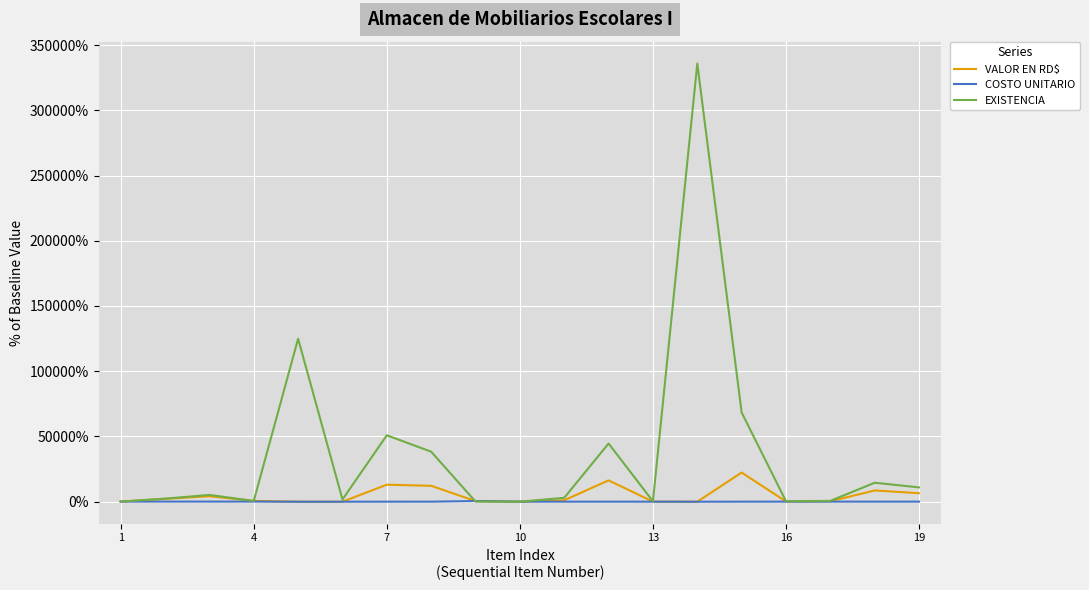

Which series has the widest spread of values?

EXISTENCIA